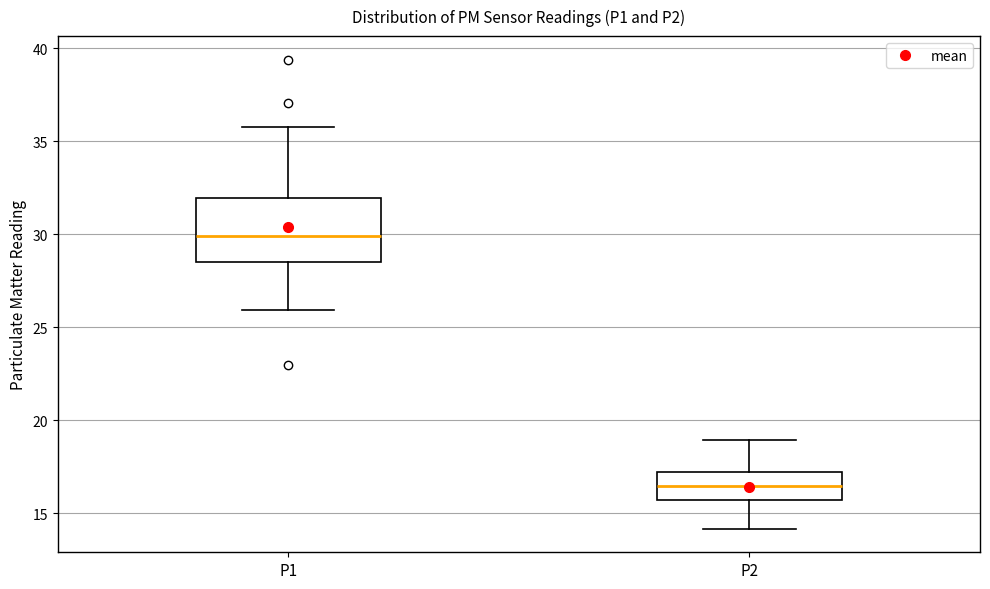

Reading left to right, read every box against the y-axis: the position of its median line, the range the box covers, and the ends of its whiskers. The values are not printed on the chart, so give them approximately, as read against the axis.

P1: median 30.0, box 28.5 to 32.0, whiskers 26.0 to 36.0
P2: median 16.5, box 15.5 to 17.0, whiskers 14.0 to 19.0